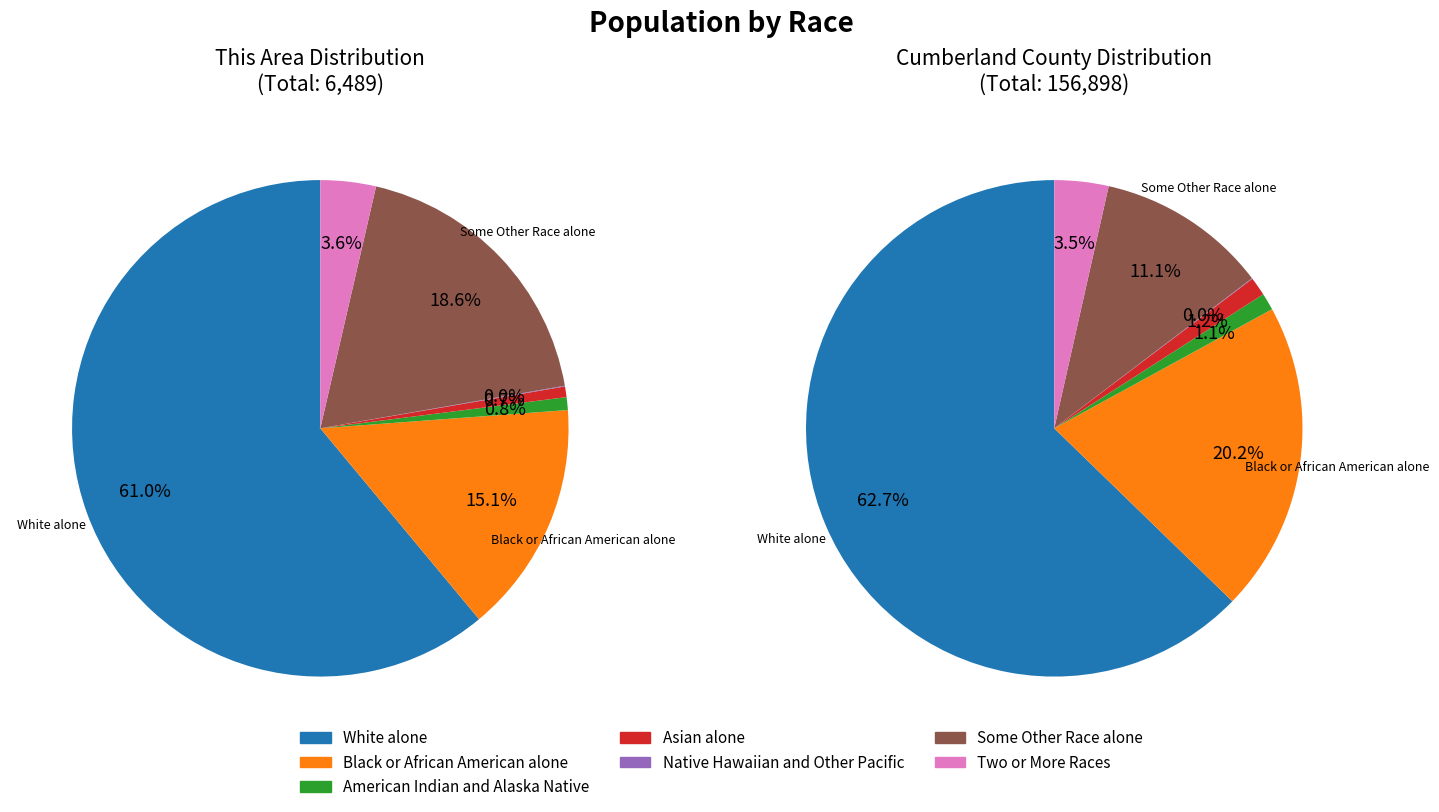

Which category has the biggest portion of the pie?

White alone